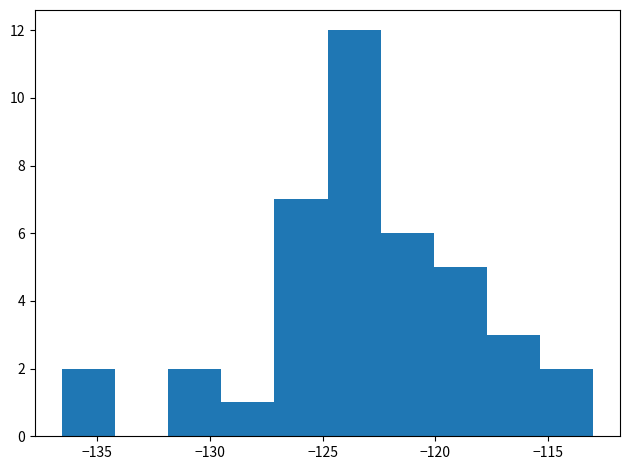

How tall is the bar that spans -115.5 to -113.0 on the x-axis? Neither the bar edges nor the heights are printed on the chart, so give them approximately, as read against the axes.

2